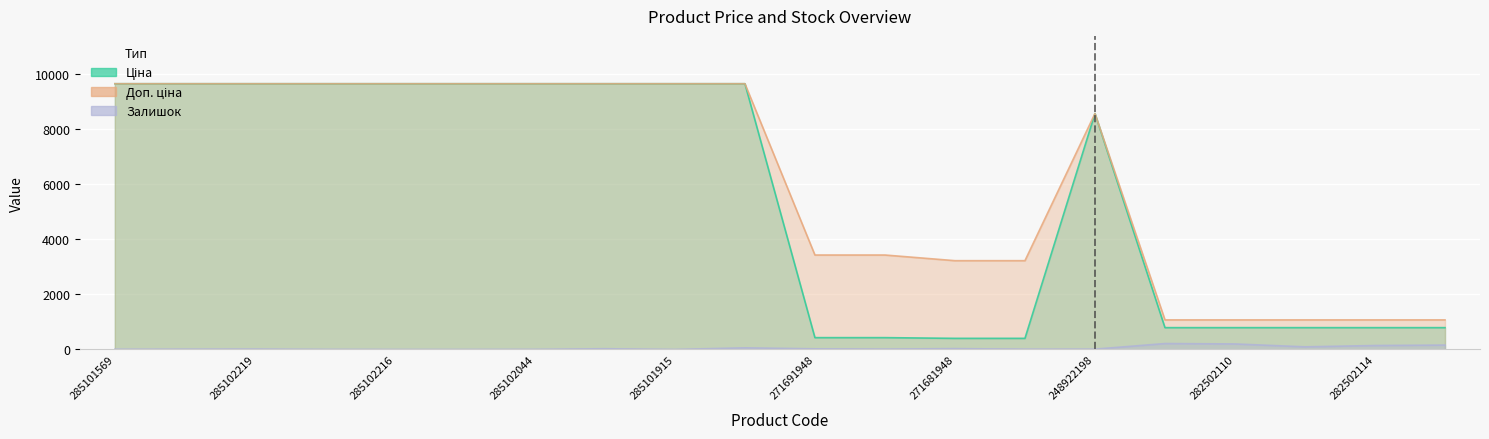

The Залишок series shows 36.3 at 285101916. True or false?

False